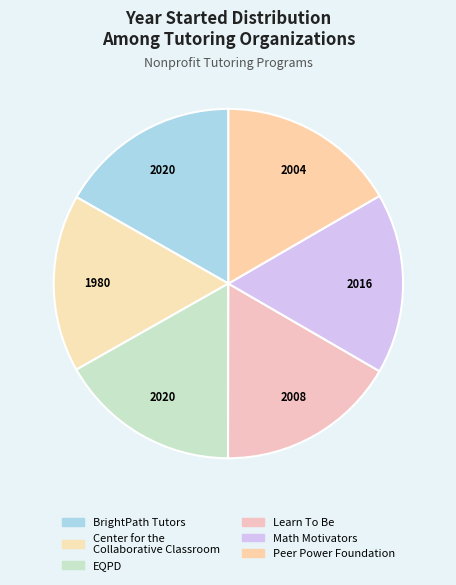

Does EQPD represent more than half of the total?

No